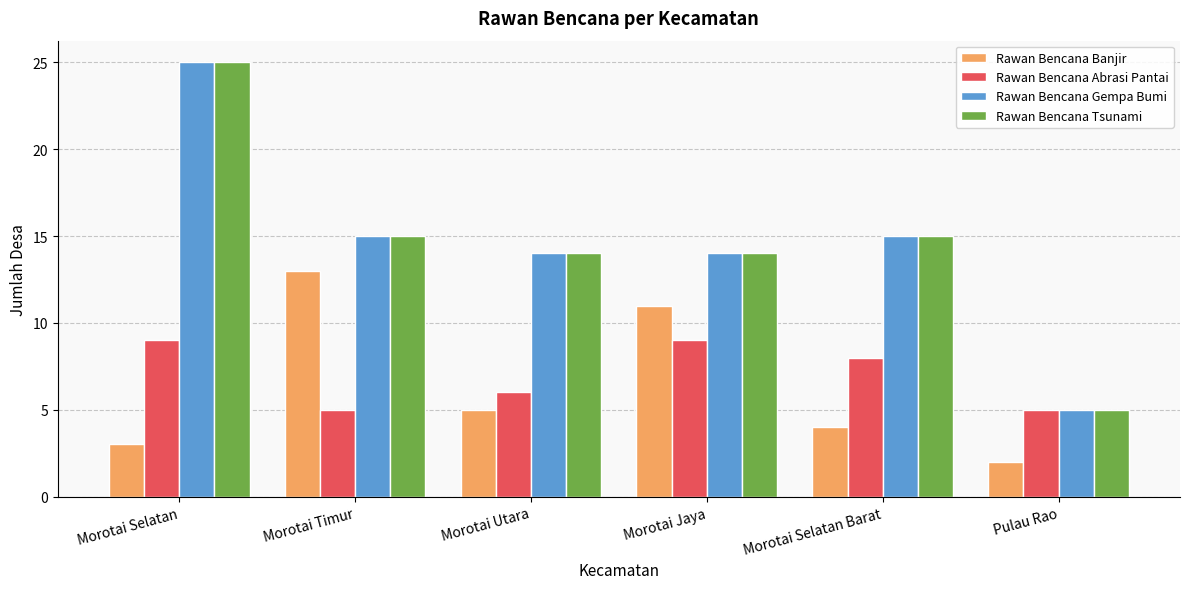

At which category is the sum across all series the highest?

Morotai Selatan